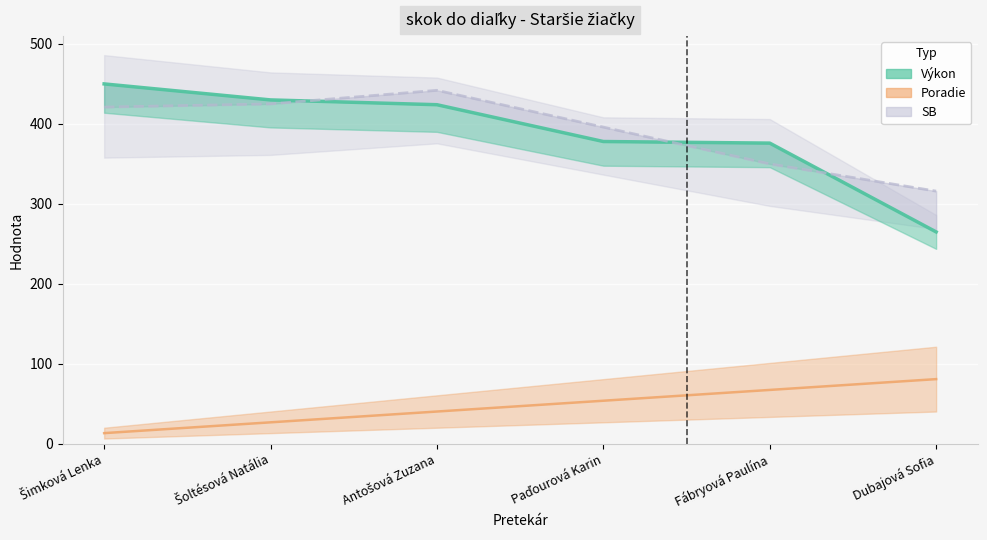

What is the label of the 5th point from the right?

Šoltésová Natália